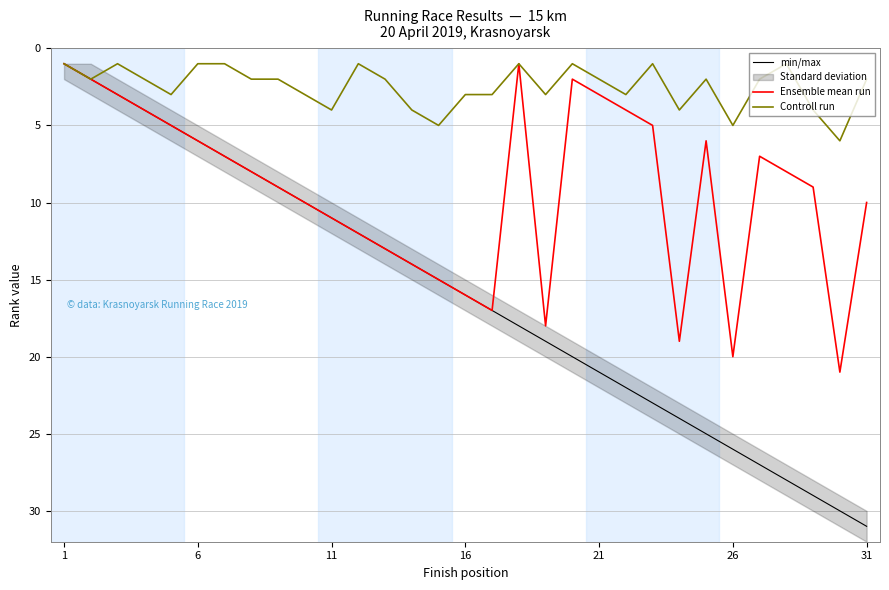

True or false: Ensemble mean run and min/max intersect in this chart.

False